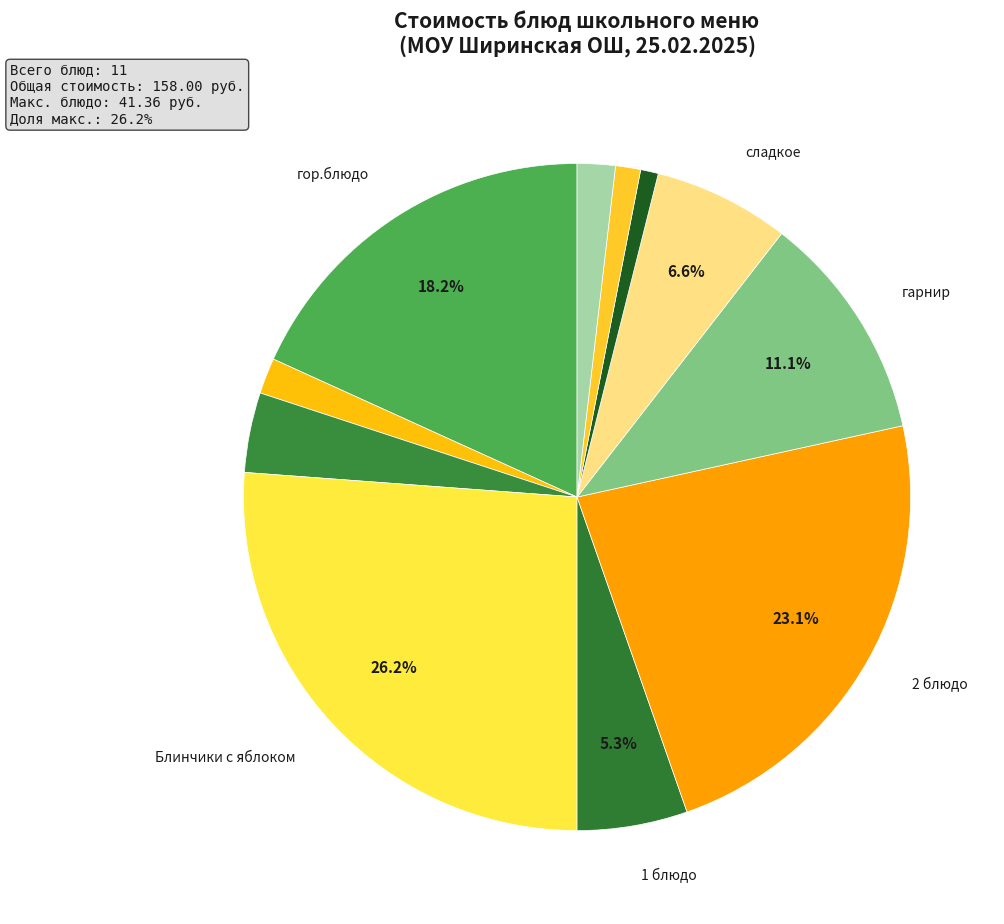

To the nearest percent, what is the difference between the largest and smallest slice percentages?

25%